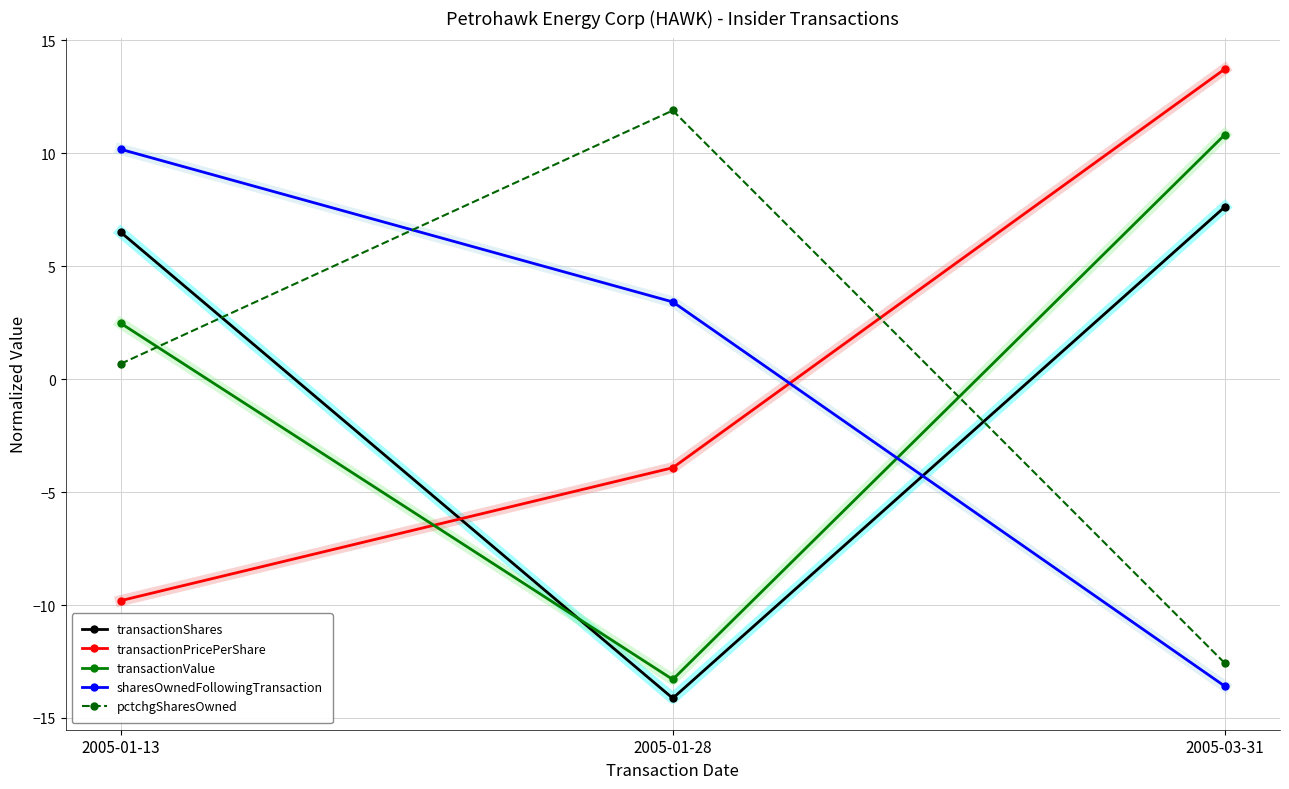

The value of transactionValue at 2005-01-13 is 4.4. True or false?

False